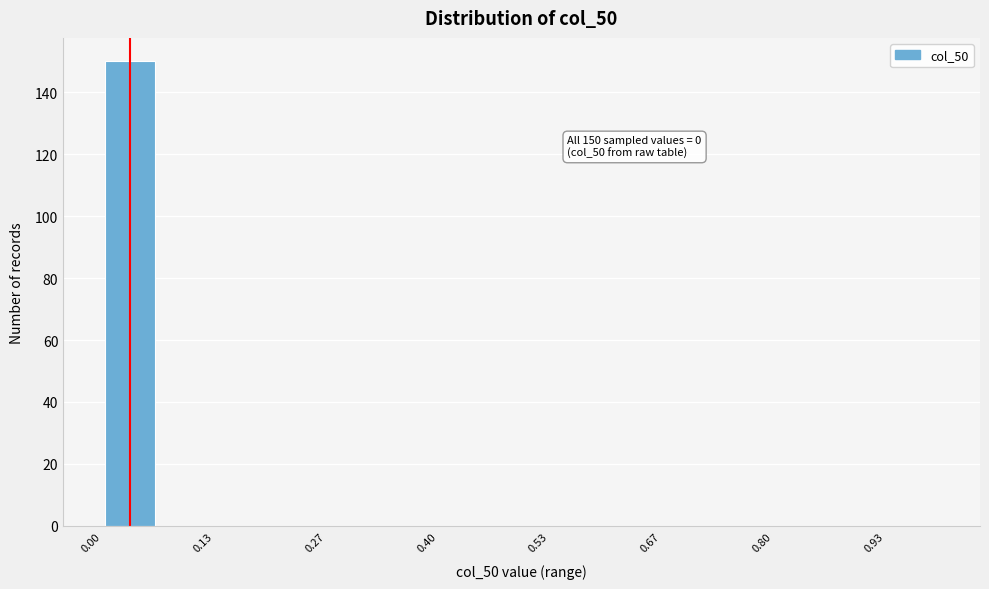

Around what value on the x-axis is the tallest bar? Give the approximate position of its centre, as read against the axis.

0.04